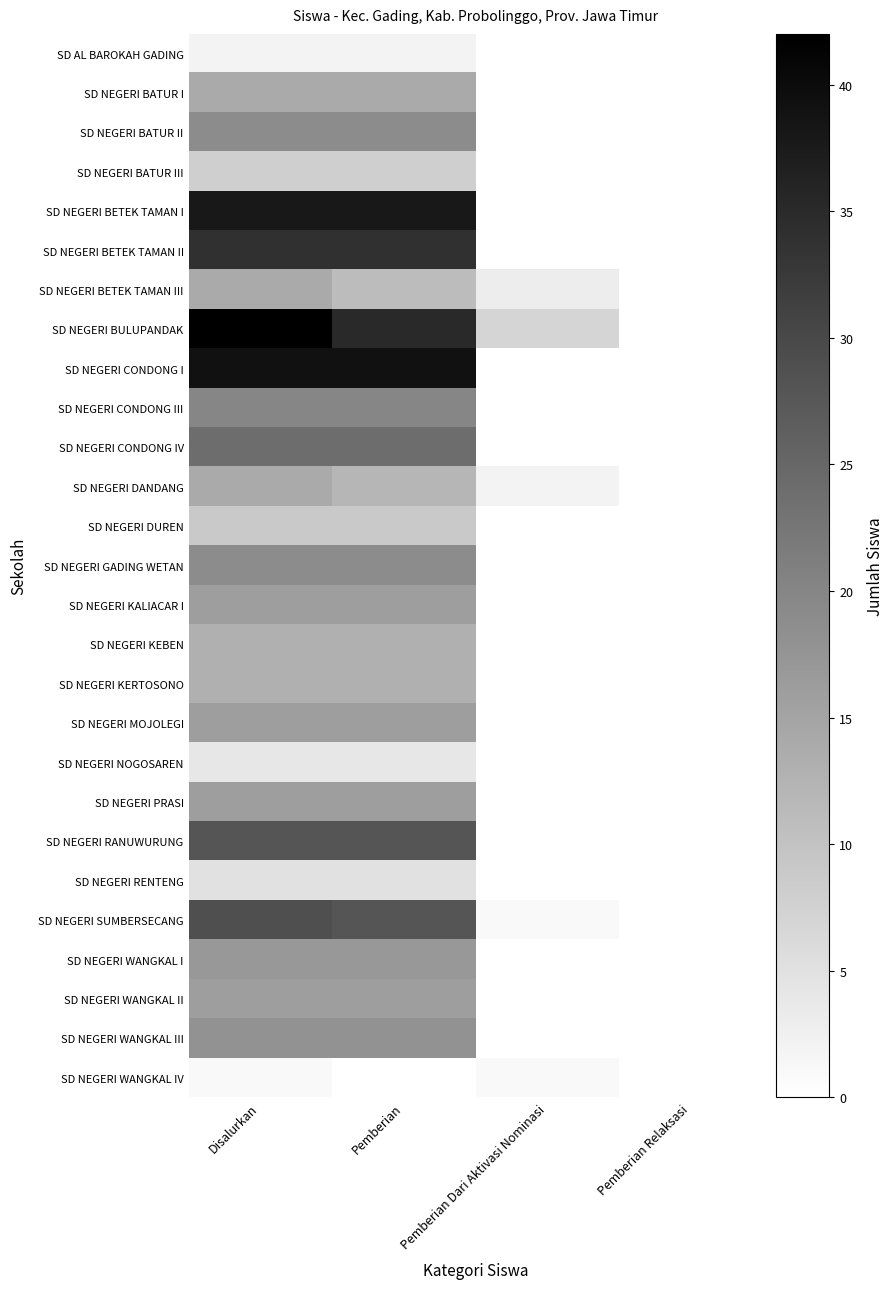

Rank the series at Pemberian Dari Aktivasi Nominasi from lowest to highest value.

SD AL BAROKAH GADING, SD NEGERI BATUR I, SD NEGERI BATUR II, SD NEGERI BATUR III, SD NEGERI BETEK TAMAN I, SD NEGERI BETEK TAMAN II, SD NEGERI CONDONG I, SD NEGERI CONDONG III, SD NEGERI CONDONG IV, SD NEGERI DUREN, SD NEGERI GADING WETAN, SD NEGERI KALIACAR I, SD NEGERI KEBEN, SD NEGERI KERTOSONO, SD NEGERI MOJOLEGI, SD NEGERI NOGOSAREN, SD NEGERI PRASI, SD NEGERI RANUWURUNG, SD NEGERI RENTENG, SD NEGERI WANGKAL I, SD NEGERI WANGKAL II, SD NEGERI WANGKAL III, SD NEGERI SUMBERSECANG, SD NEGERI WANGKAL IV, SD NEGERI DANDANG, SD NEGERI BETEK TAMAN III, SD NEGERI BULUPANDAK